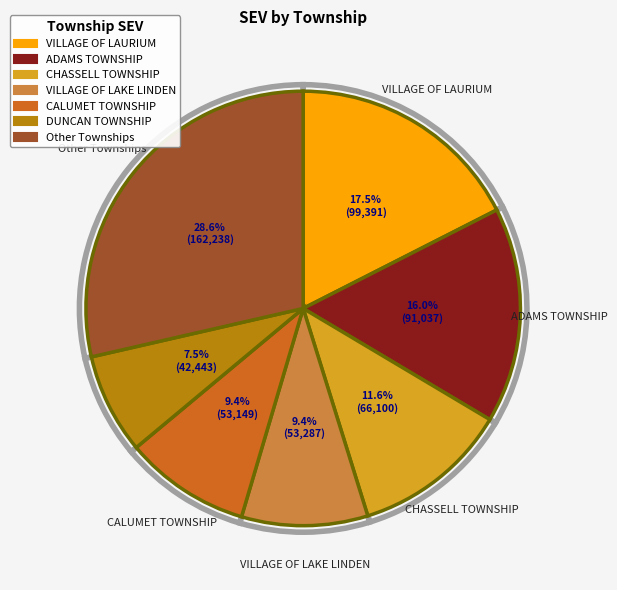

Does STANTON TOWNSHIP represent more than half of the total?

No